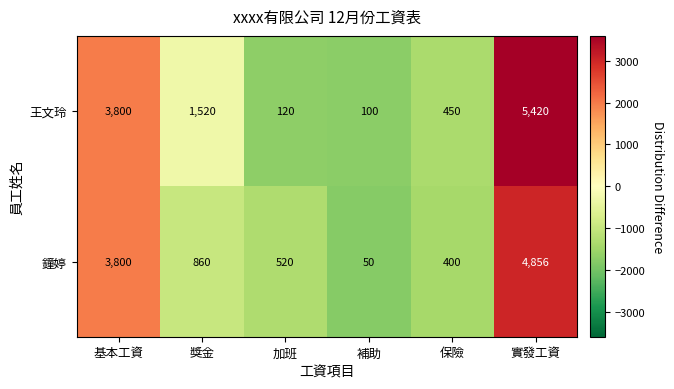

What is the greatest value displayed?

5420